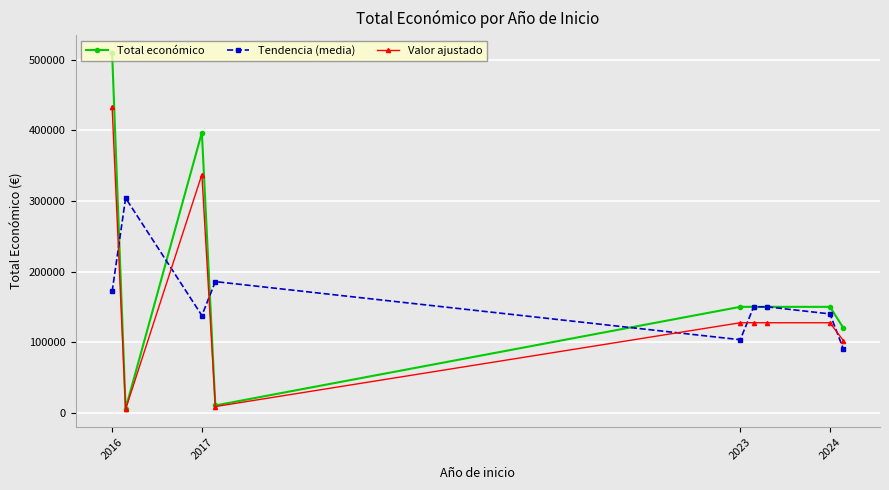

How many values in the Total económico series exceed 150000?

2